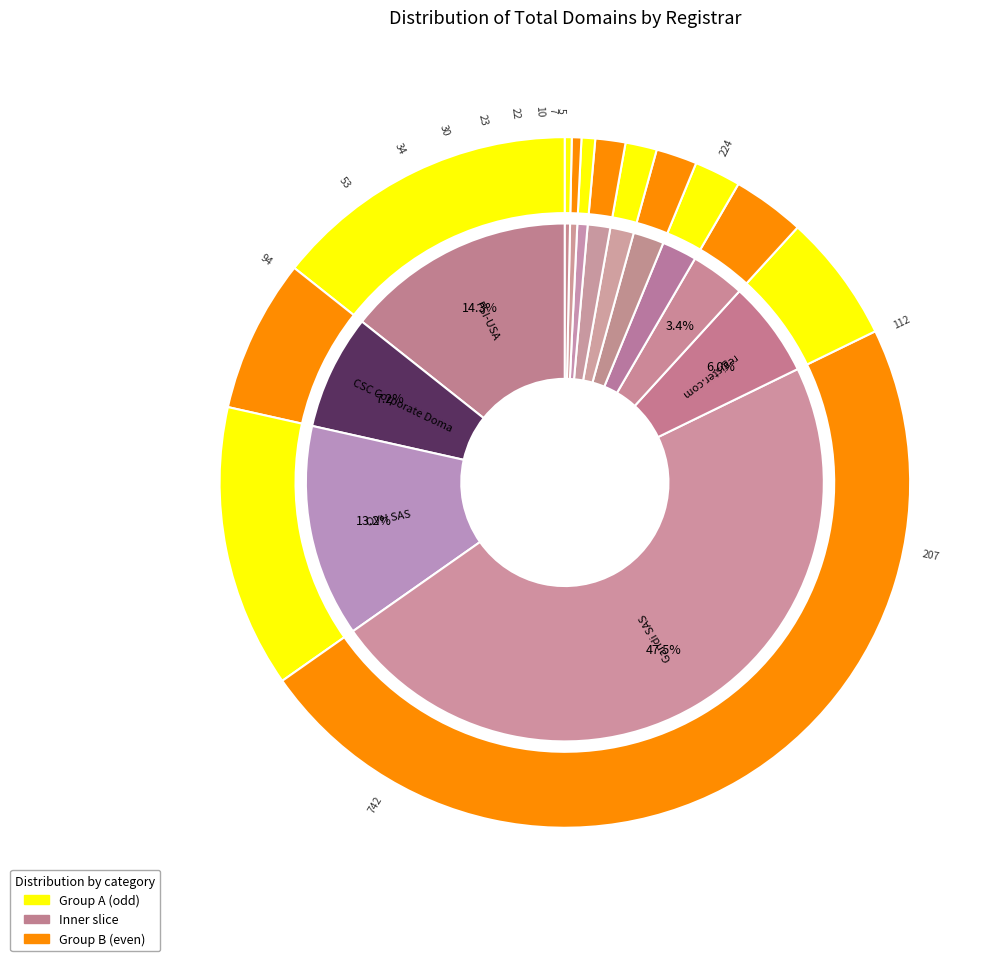

Is there a majority slice in this chart?

No